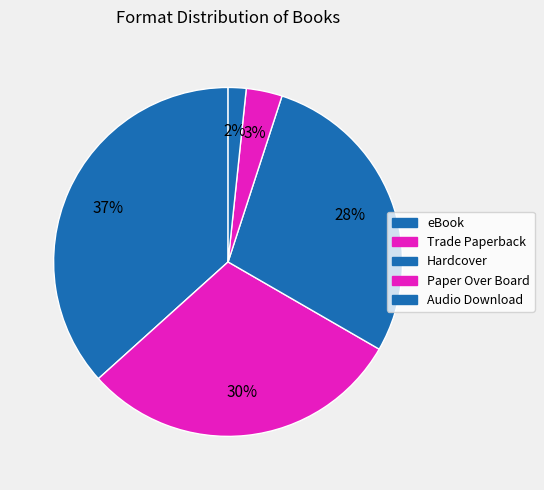

How many segments does this pie chart have?

5